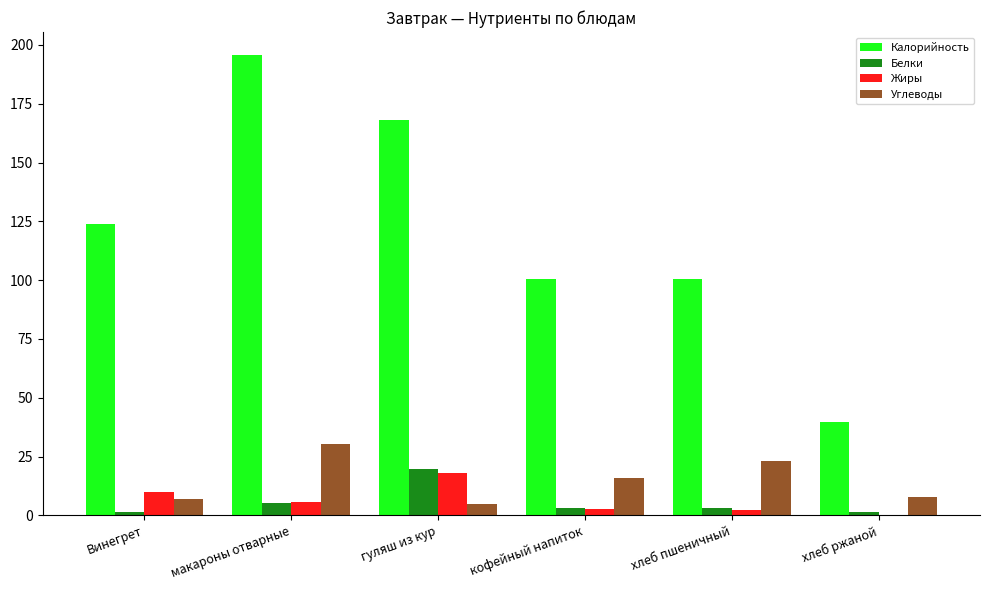

What is the maximum value for Калорийность?

195.7